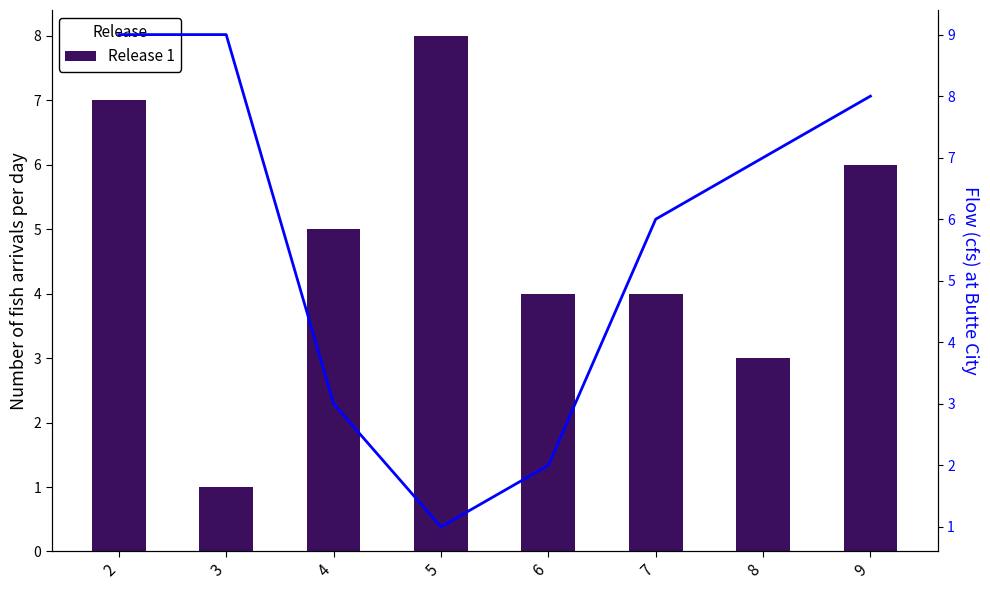

What is the spread (max minus min) of values at 4?

2